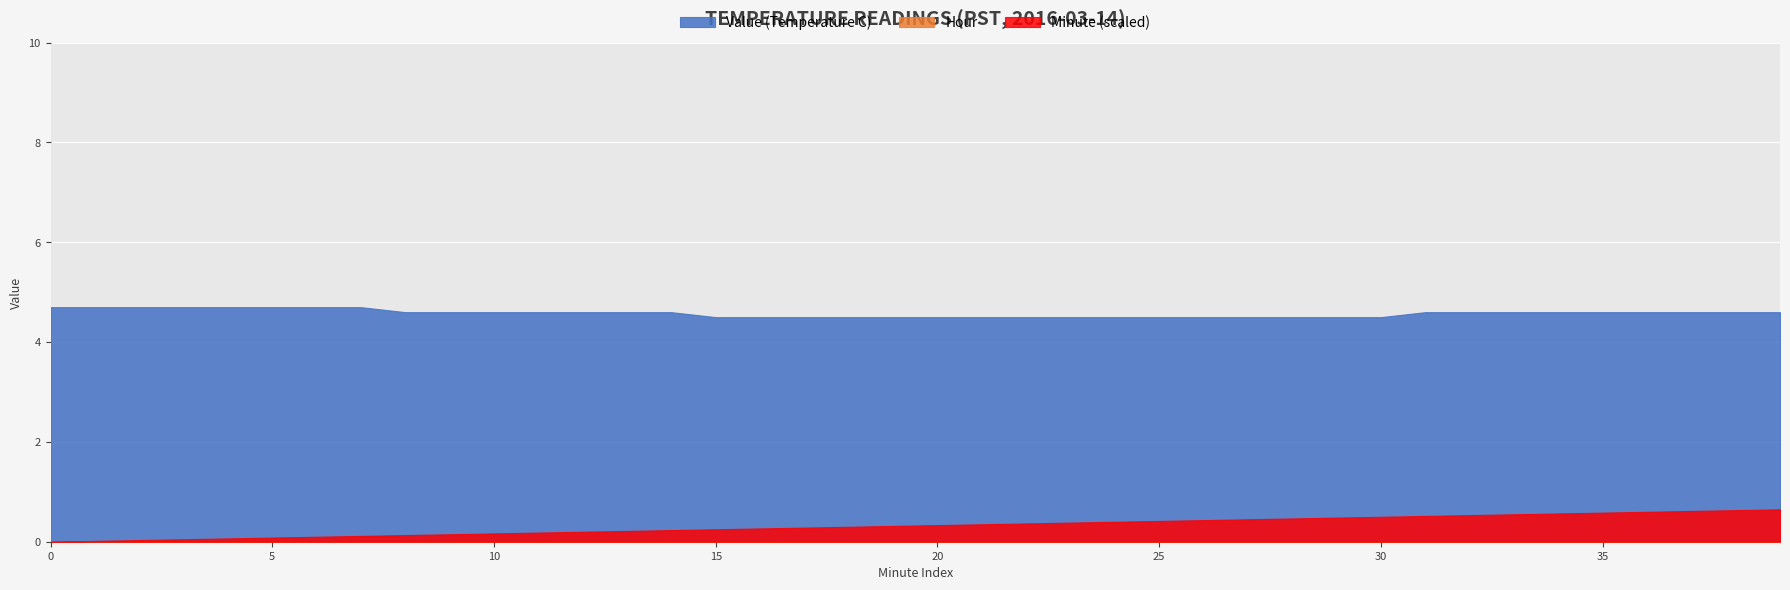

True or false: Value (Temperature C) has more than 1 points higher than both neighbors.

False